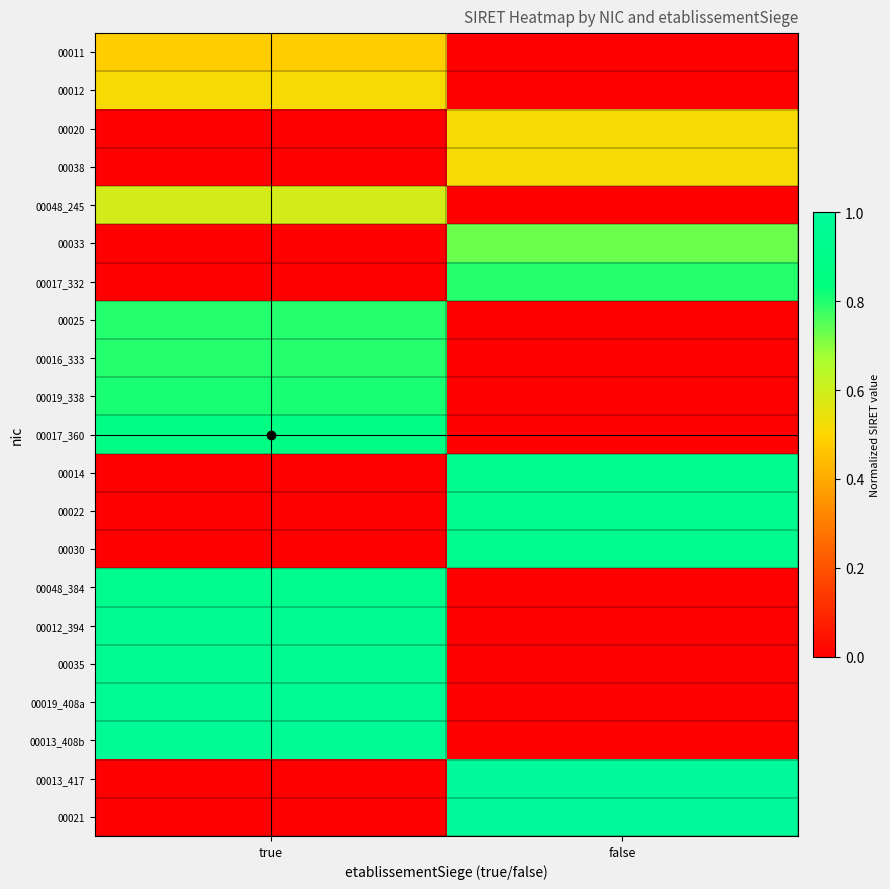

Reading right to left, transcribe all the data shown in this chart.

00011: false=0.0	true=0.5
00012: false=0.0	true=0.5
00020: false=0.5	true=0.0
00038: false=0.5	true=0.0
00048_245: false=0.0	true=0.6
00033: false=0.7	true=0.0
00017_332: false=0.8	true=0.0
00025: false=0.0	true=0.8
00016_333: false=0.0	true=0.8
00019_338: false=0.0	true=0.8
00017_360: false=0.0	true=0.9
00014: false=0.9	true=0.0
00022: false=0.9	true=0.0
00030: false=0.9	true=0.0
00048_384: false=0.0	true=0.9
00012_394: false=0.0	true=0.9
00035: false=0.0	true=1.0
00019_408a: false=0.0	true=1.0
00013_408b: false=0.0	true=1.0
00013_417: false=1.0	true=0.0
00021: false=1.0	true=0.0